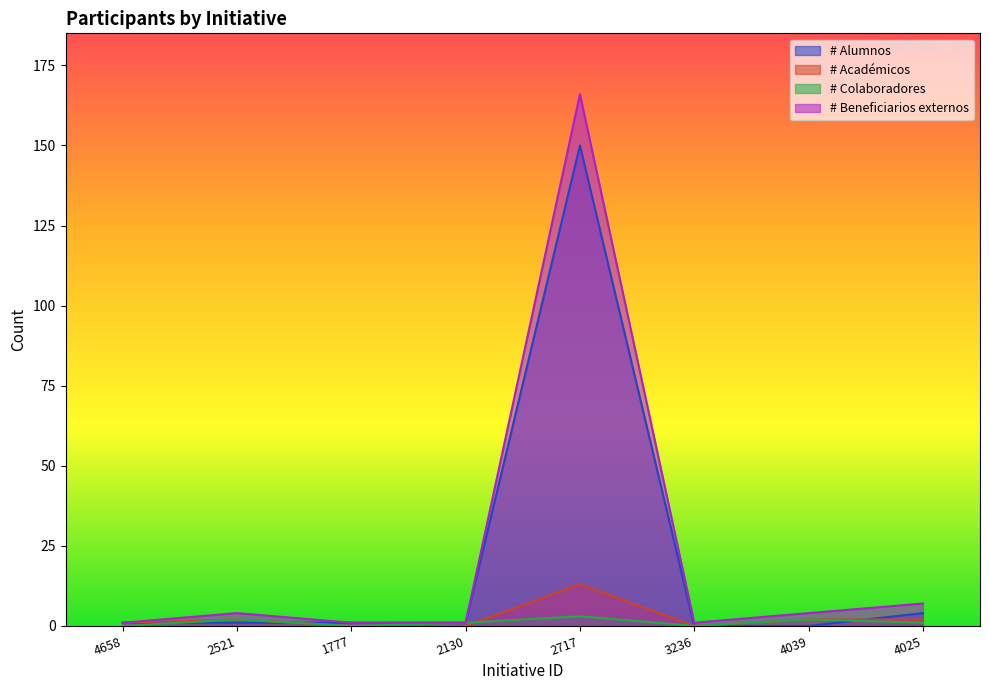

True or false: # Alumnos has more than 0 points higher than both neighbors.

True